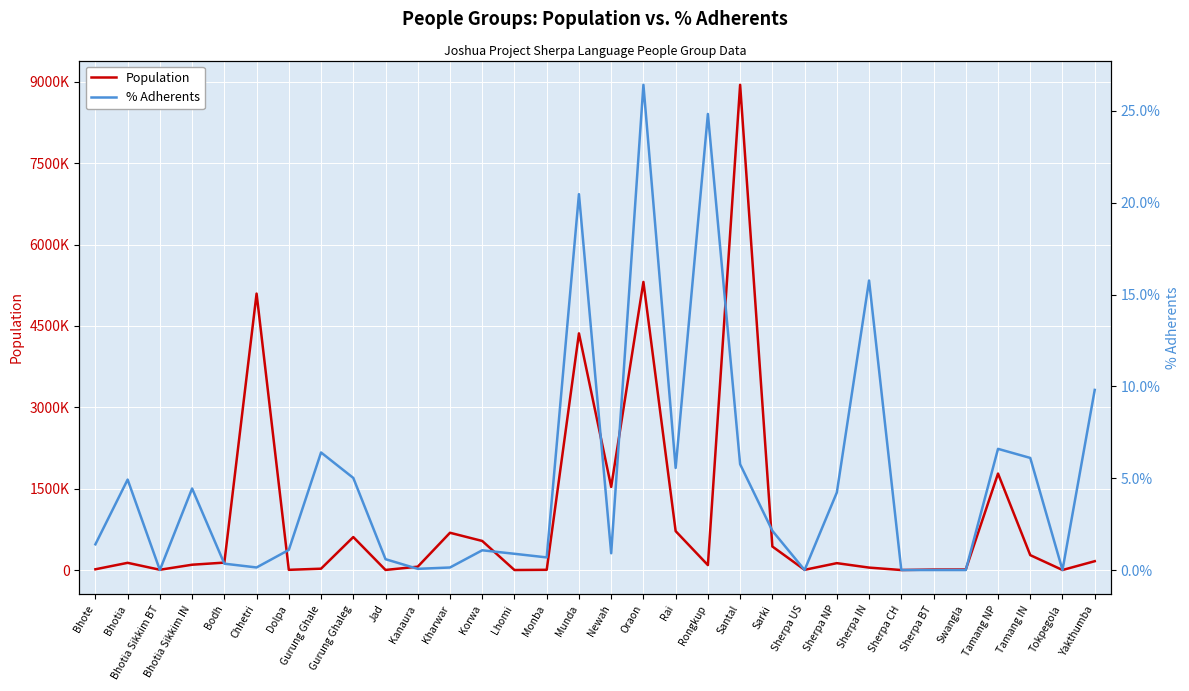

Is it true that % Adherents equals 2.1 at Sarki?

True